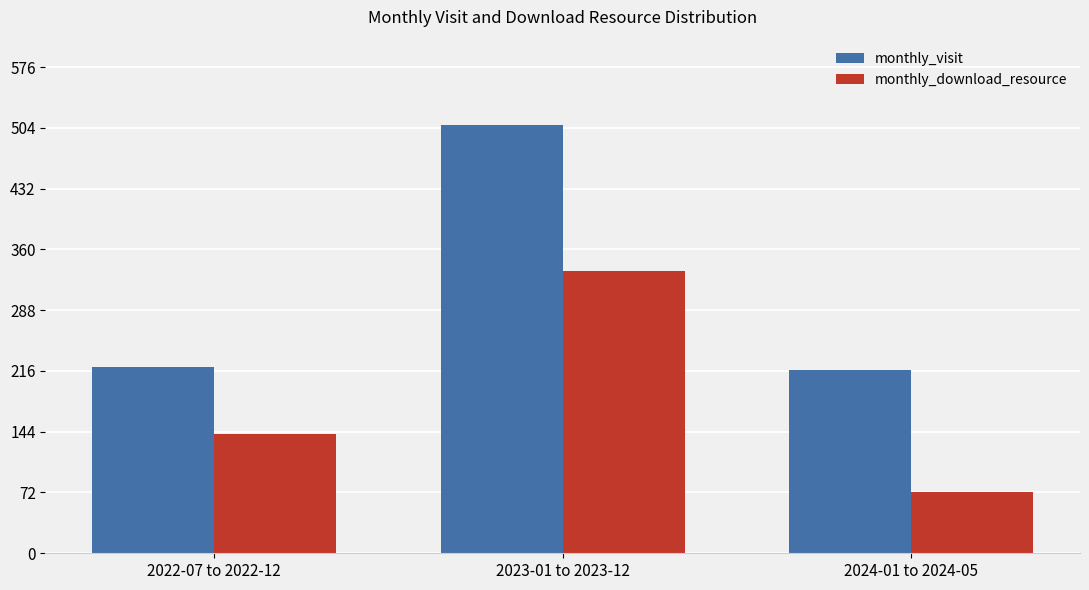

What position from the left is 2022-07 to 2022-12?

1